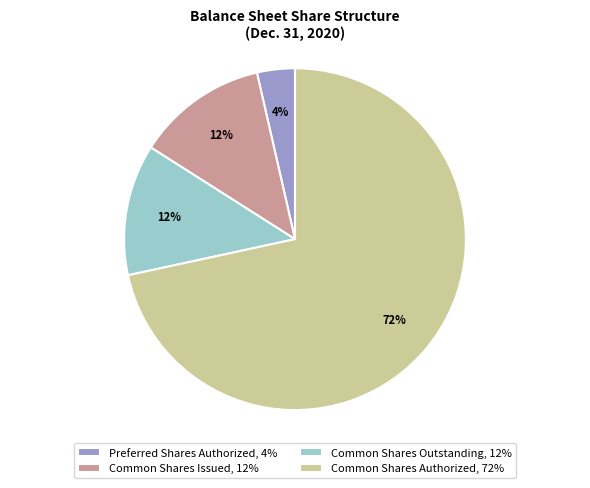

To the nearest percent, what is the combined percentage of Common Shares Outstanding, 12% and Common Shares Authorized, 72%?

84%